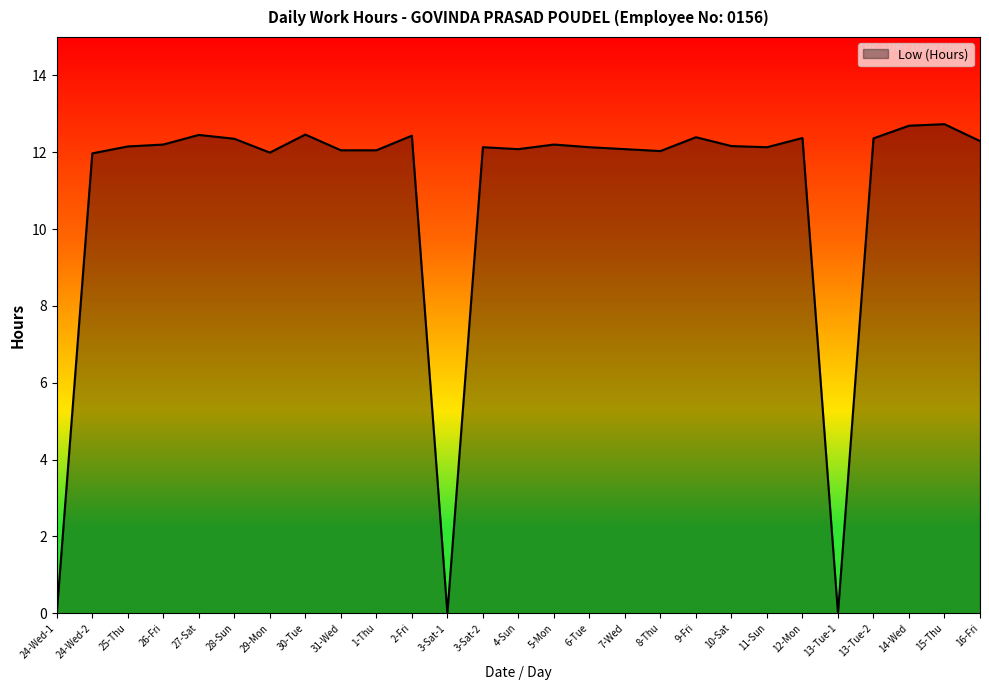

What position from the right is 5-Mon?

13